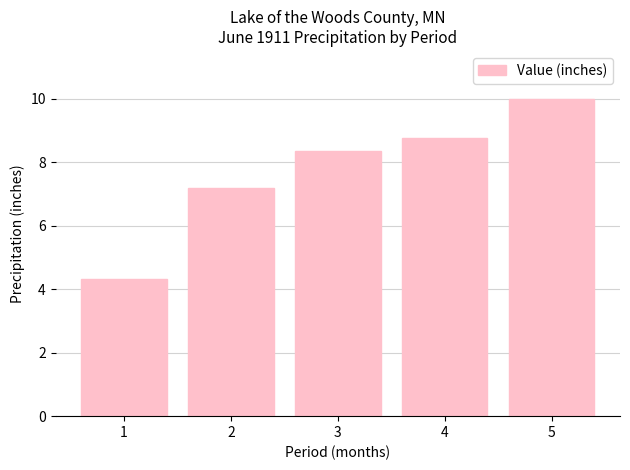

At which category does the chart reach its minimum across all series?

1